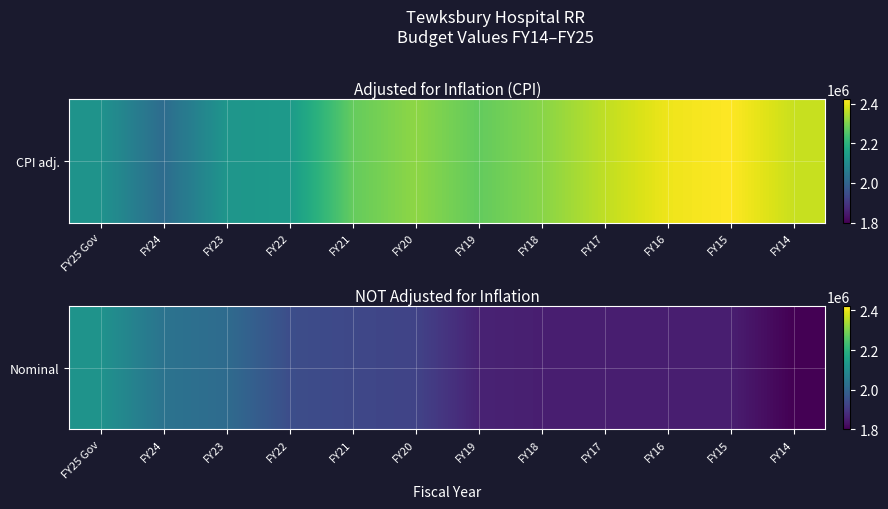

The value at FY20 is 1925710. True or false?

True